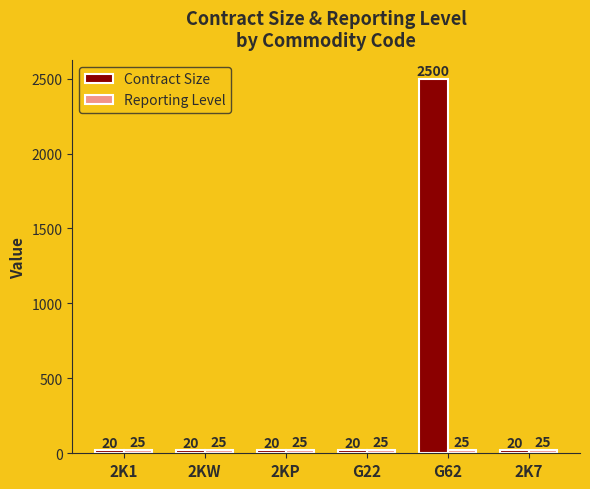

How many data points in Contract Size are above 20?

1